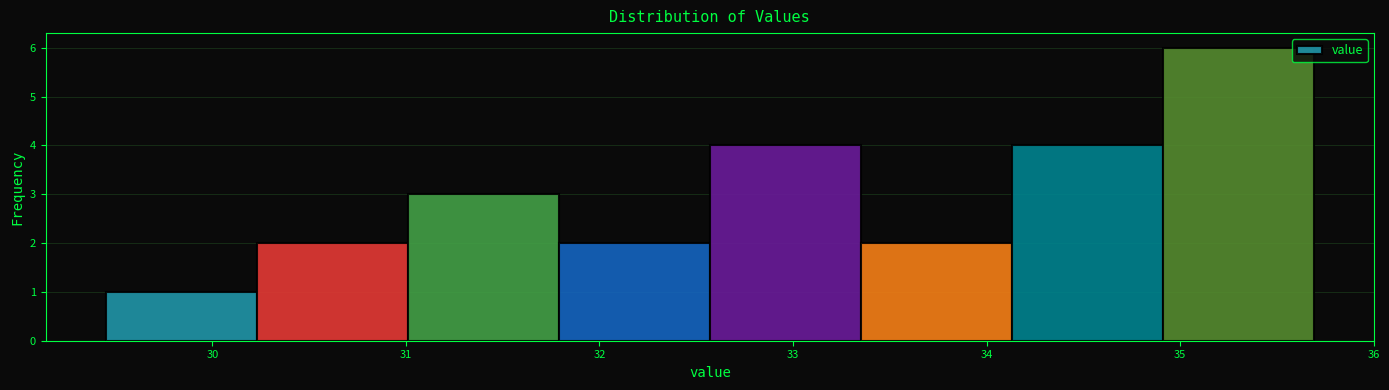

Reading left to right, list every bar in this chart as the range it spans on the x-axis followed by its height. Neither the bar edges nor the heights are printed on the chart, so give them approximately, as read against the axes.

29.45 to 30.23: 1
30.23 to 31.01: 2
31.01 to 31.79: 3
31.79 to 32.57: 2
32.57 to 33.35: 4
33.35 to 34.13: 2
34.13 to 34.91: 4
34.91 to 35.69: 6